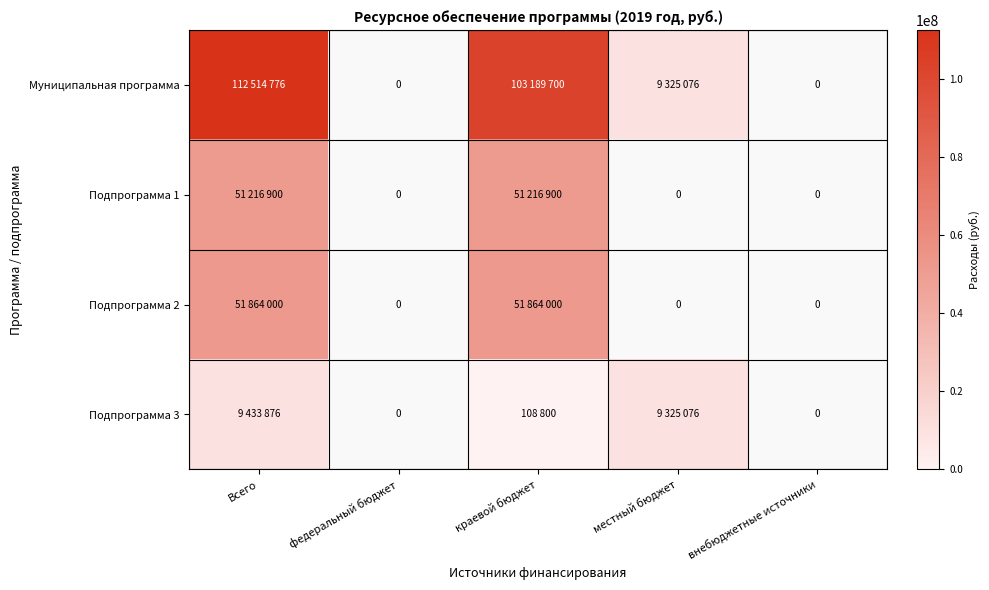

Which series has the largest range (max minus min)?

Муниципальная программа